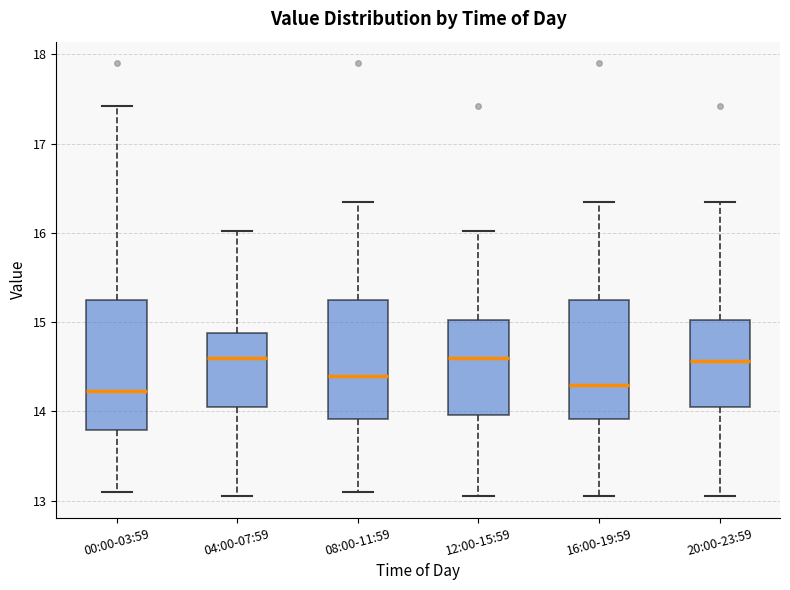

Where does the median line of the box for 16:00-19:59 sit on the y-axis? The values are not printed on the chart, so give them approximately, as read against the axis.

14.3